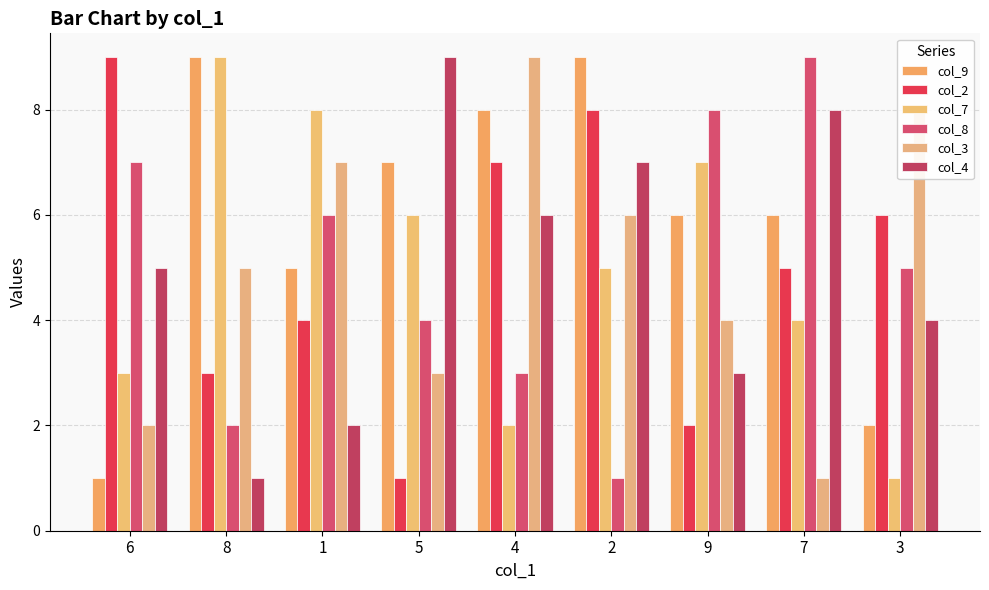

Are the bars horizontal?

No